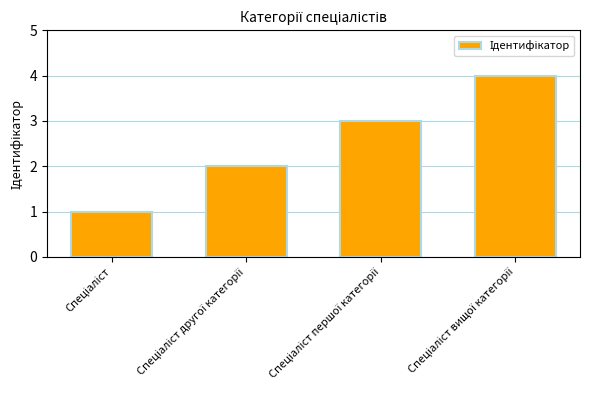

What is the minimum value shown in the chart?

1